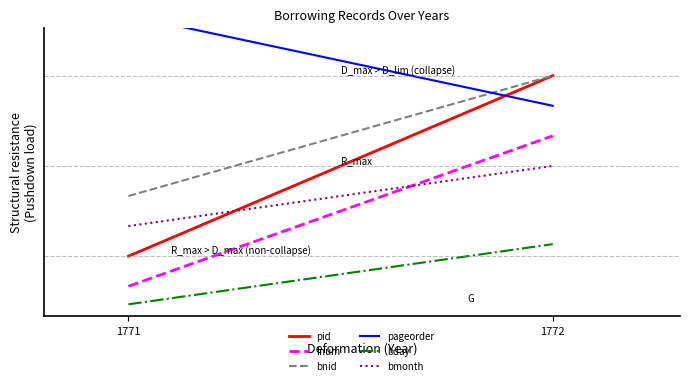

True or false: fnum has a value of 0.8 at 1771.

False